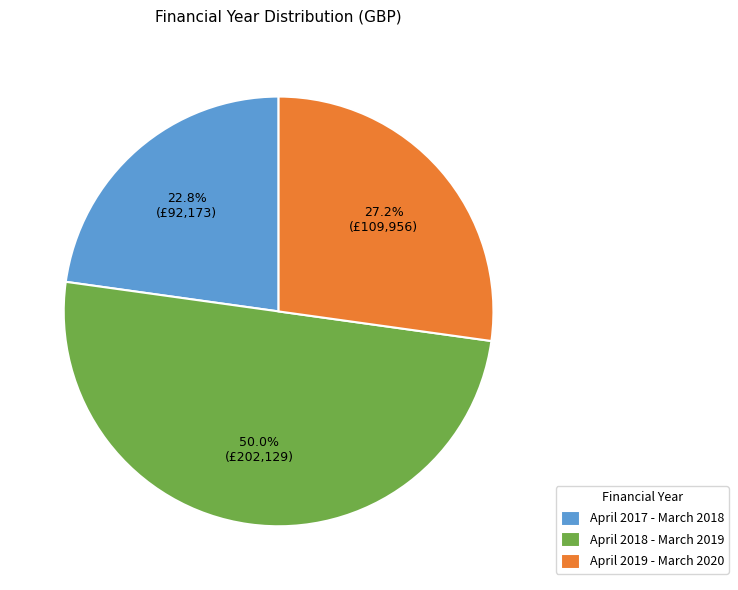

Between April 2018 - March 2019 and April 2017 - March 2018, which is larger?

April 2018 - March 2019